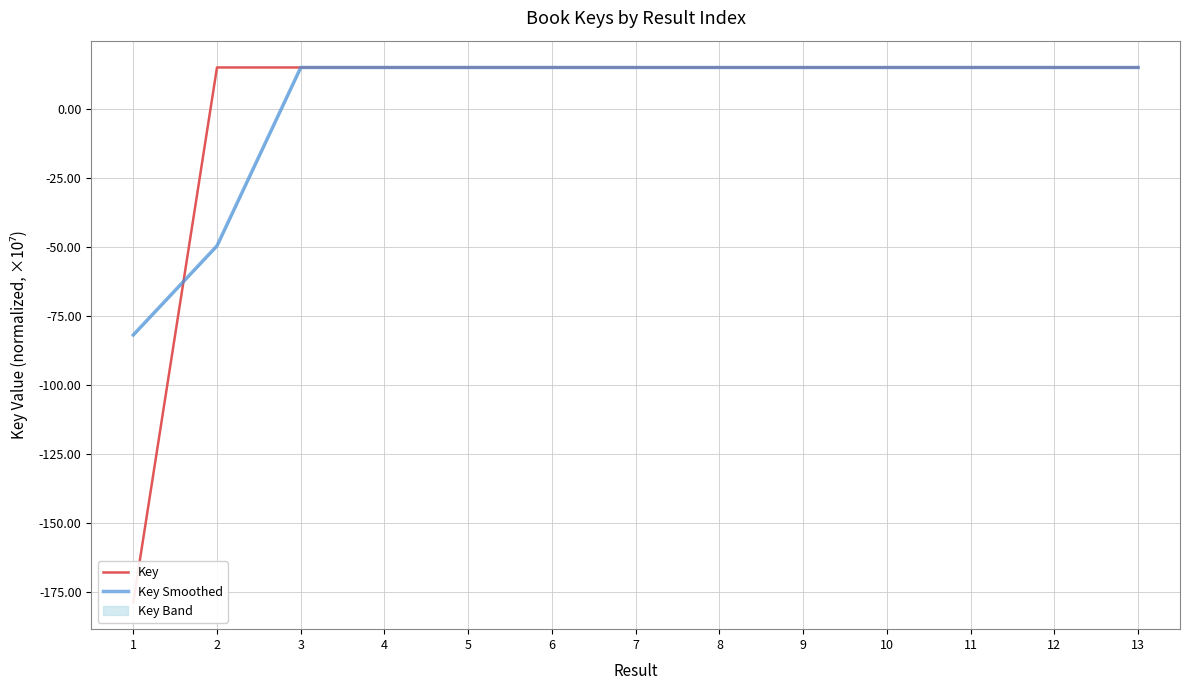

What is the average value of the Key Smoothed series?

2.5